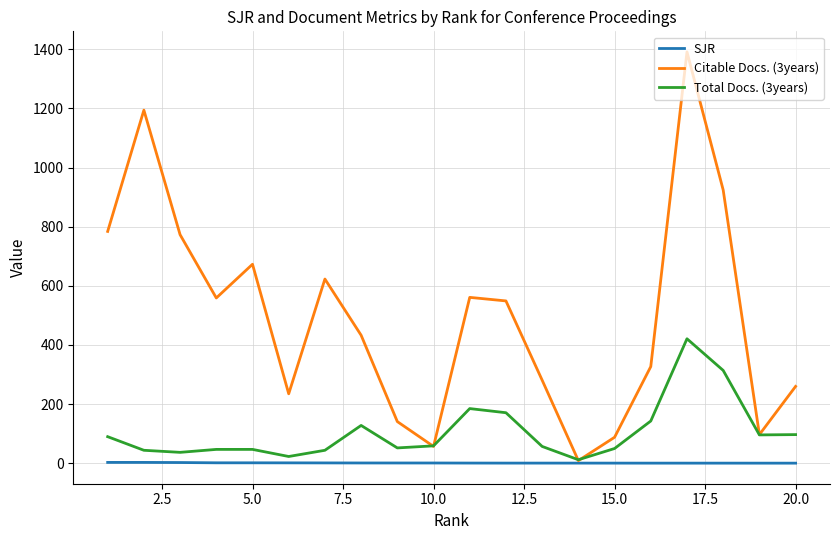

How many interior local valleys does the Citable Docs. (3years) series have?

5